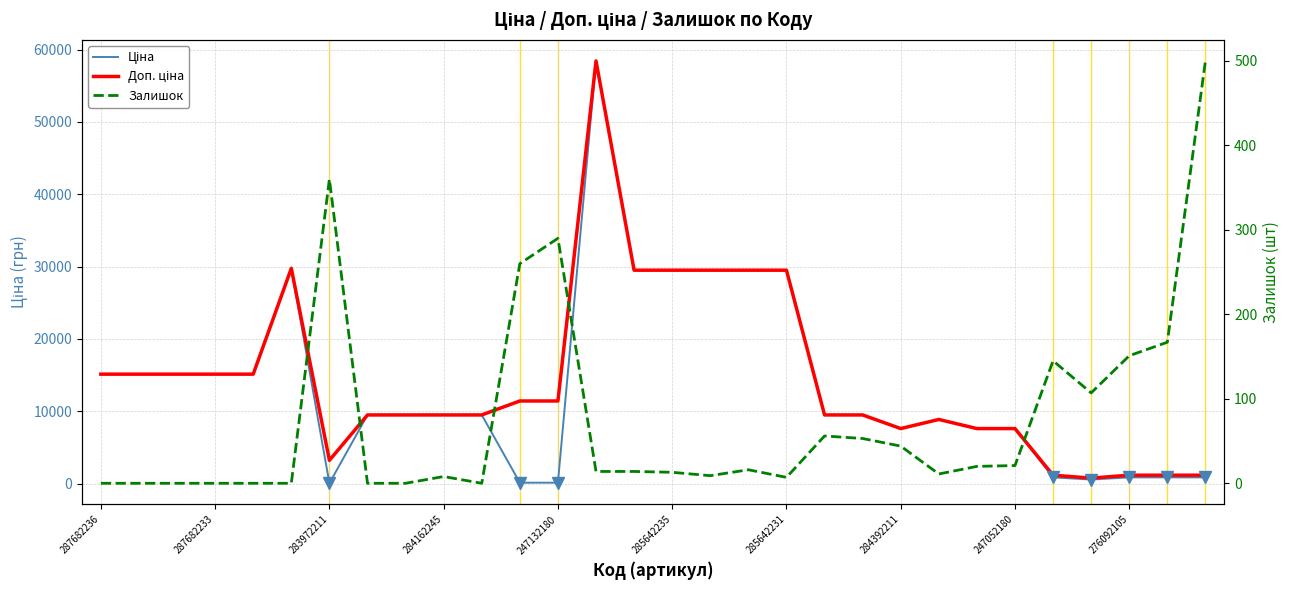

What is the difference between the highest and lowest values at 248922198?

8845.7